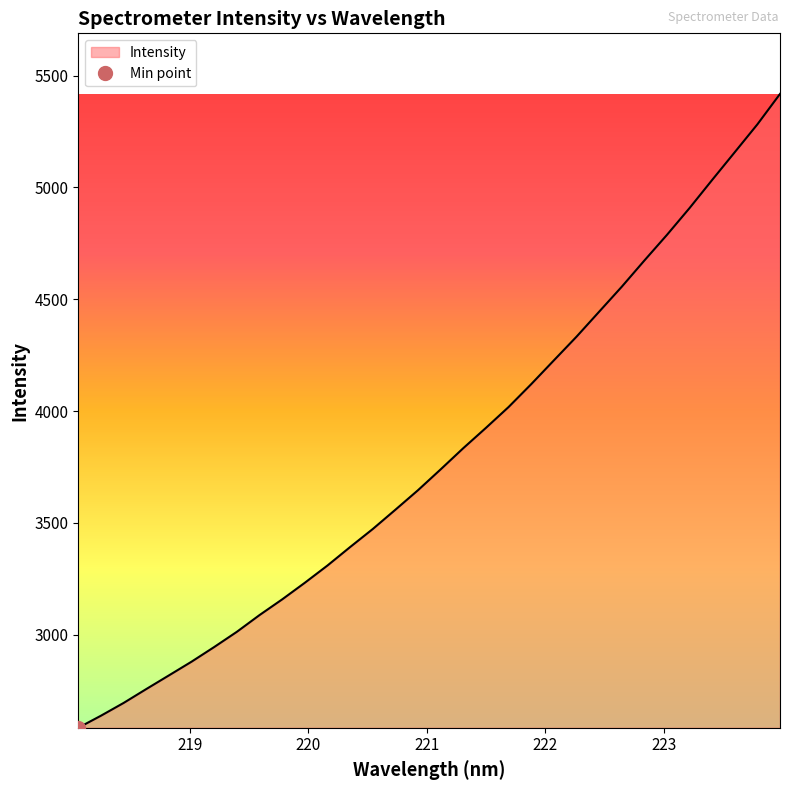

How many data points are less than 3739?

16